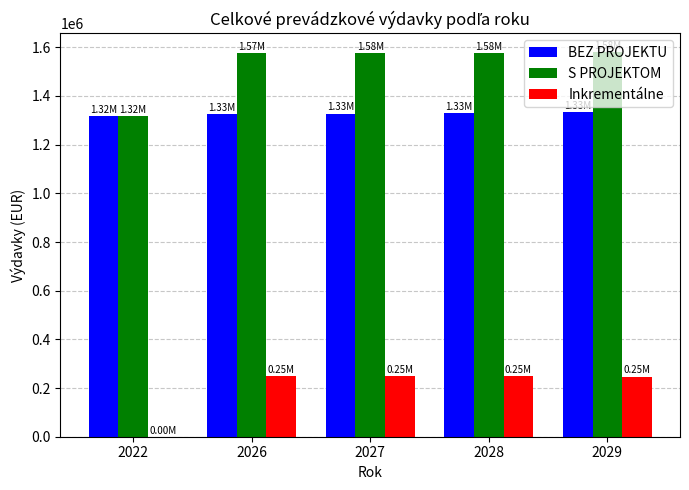

What is the maximum value shown in the chart?

1579052.9